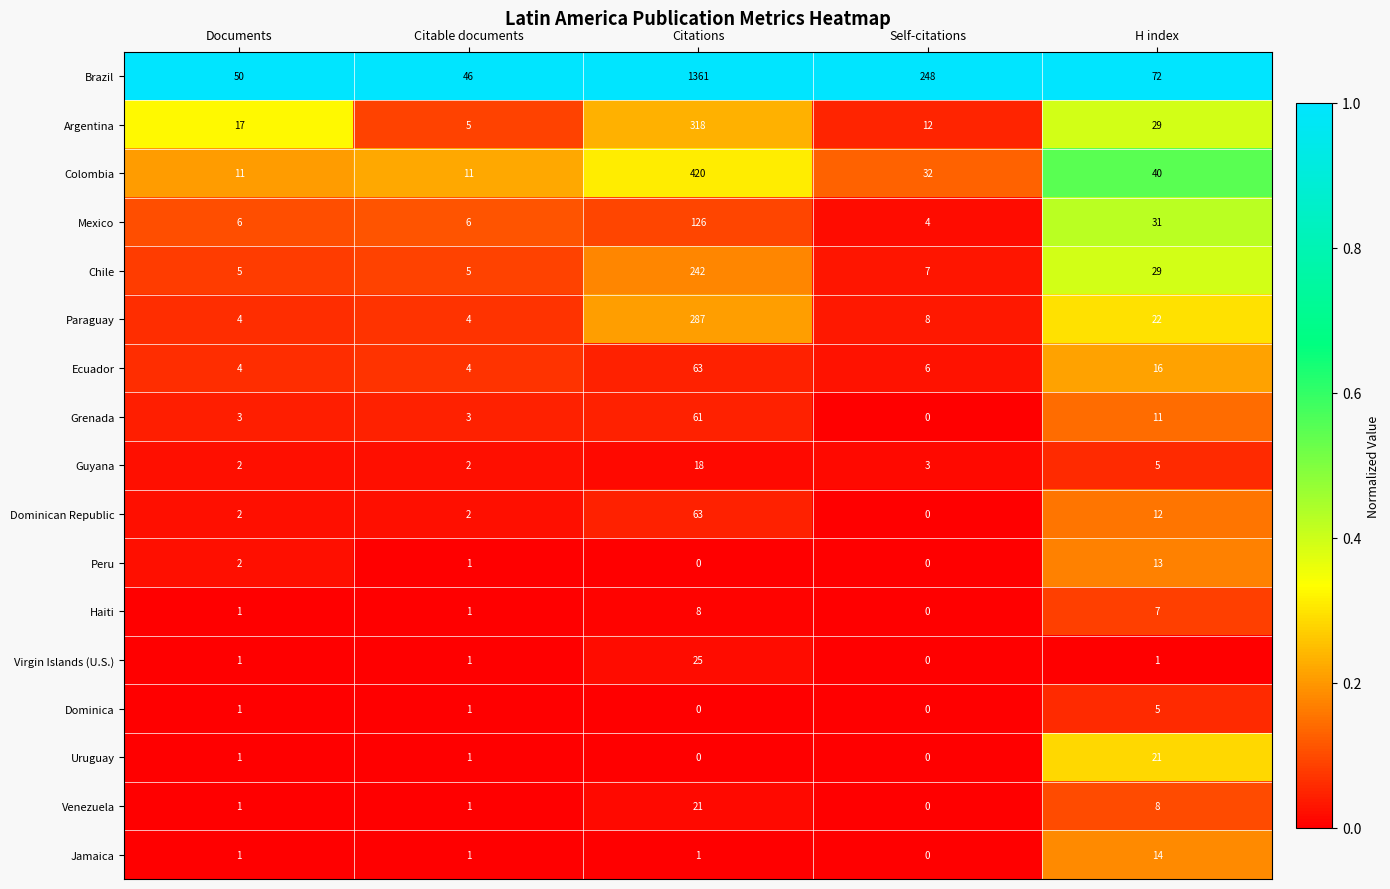

What is the sum of all Colombia values?

514